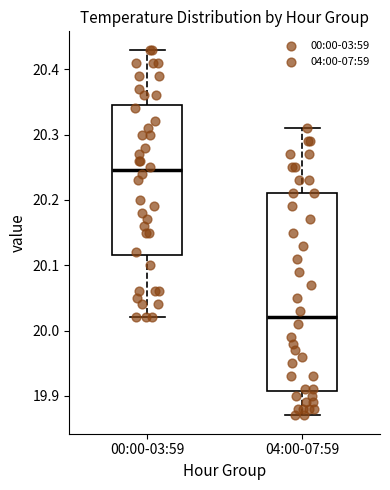

Comparing the boxes themselves (not the whiskers), which one is the tallest?

04:00-07:59